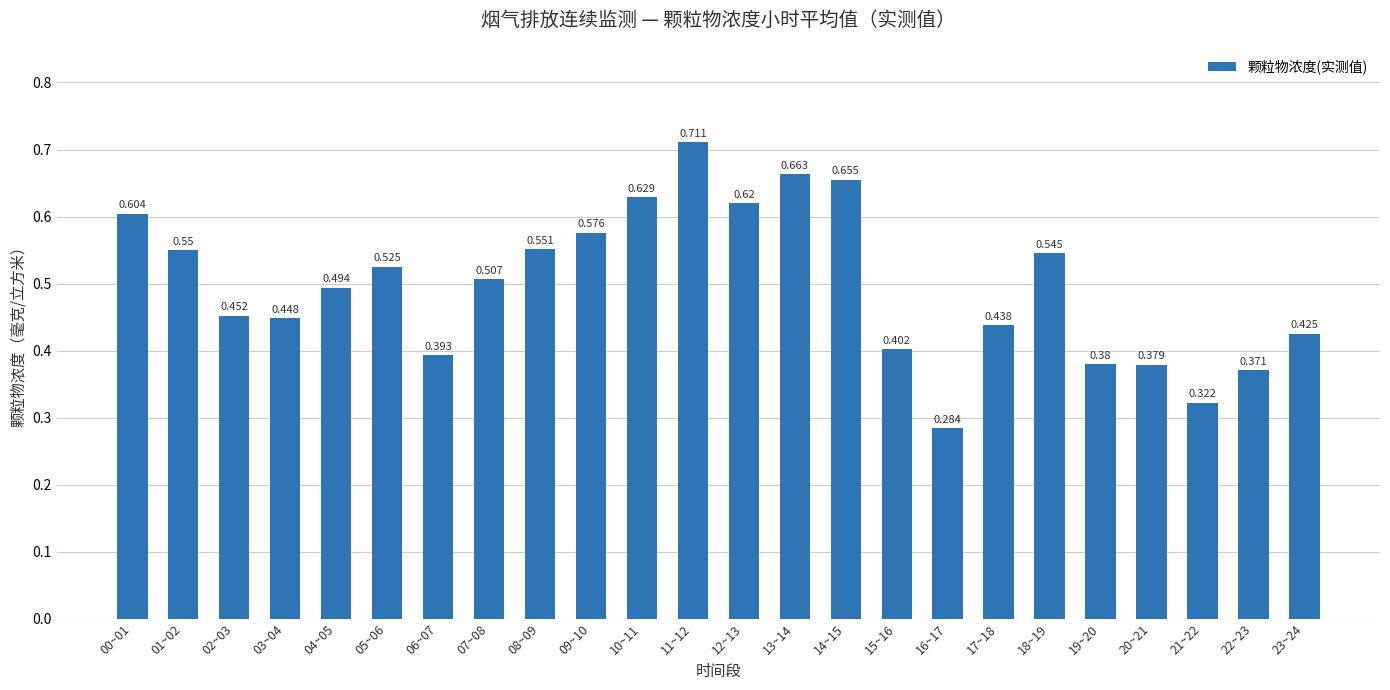

What is the maximum value shown in the chart?

0.7